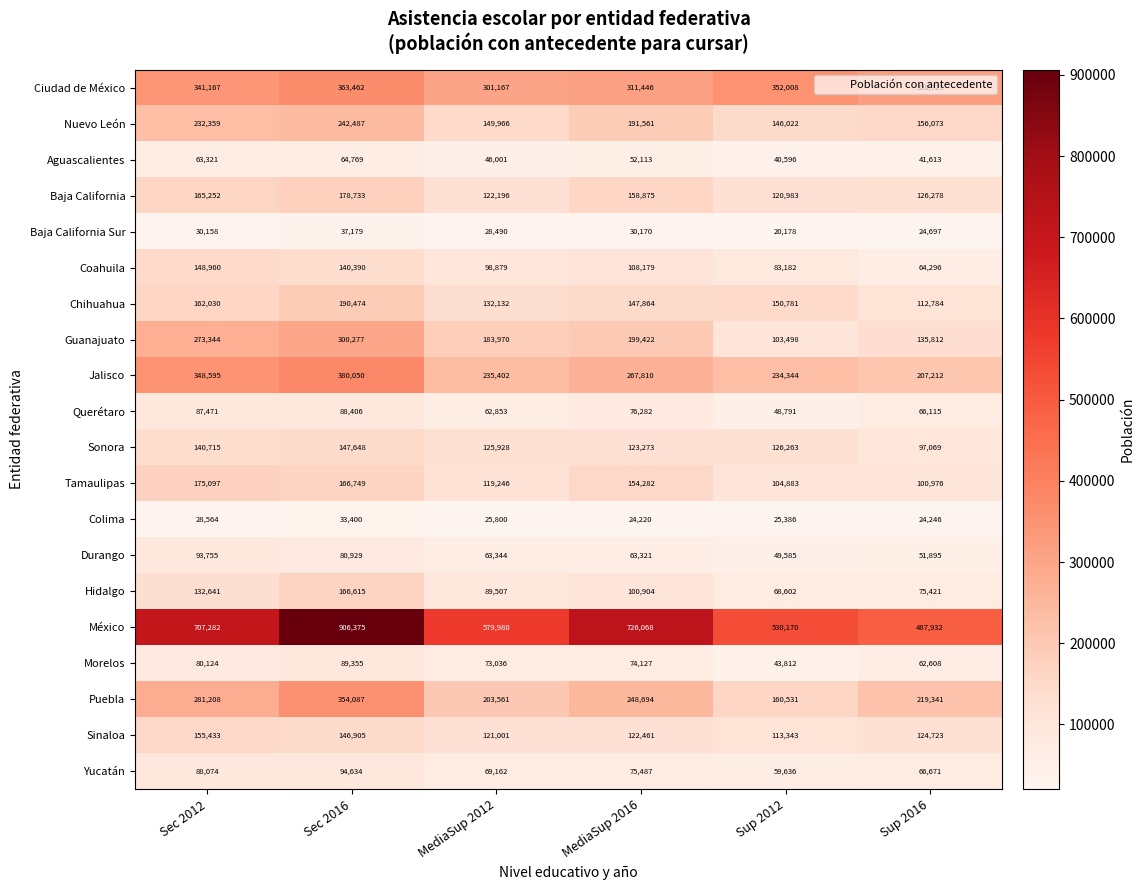

The Aguascalientes series shows 52113 at MediaSup 2016. True or false?

True